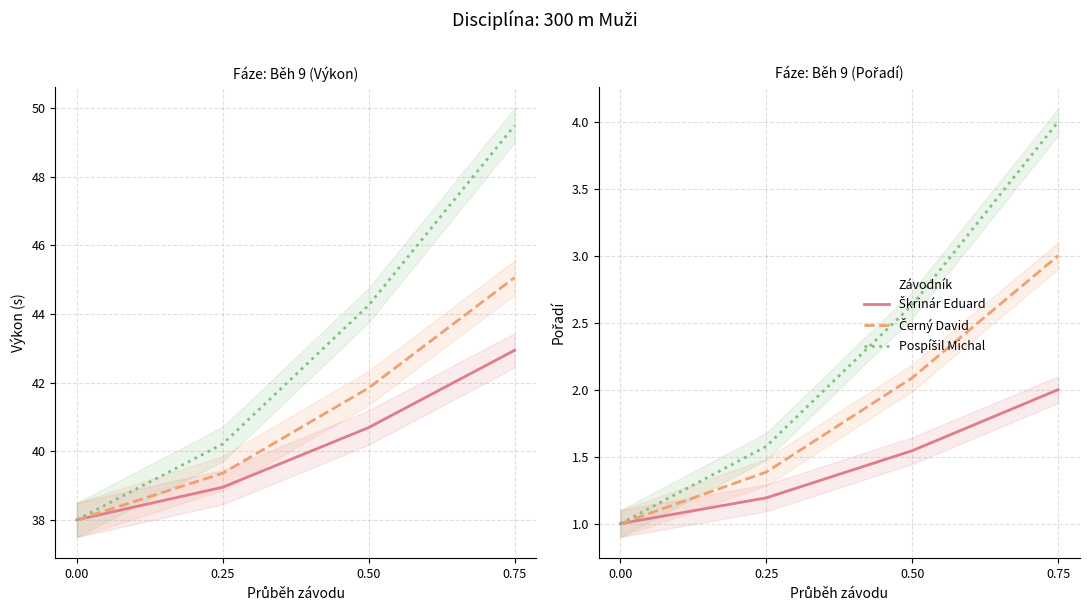

True or false: Černý David has more than 0 points higher than both neighbors.

False